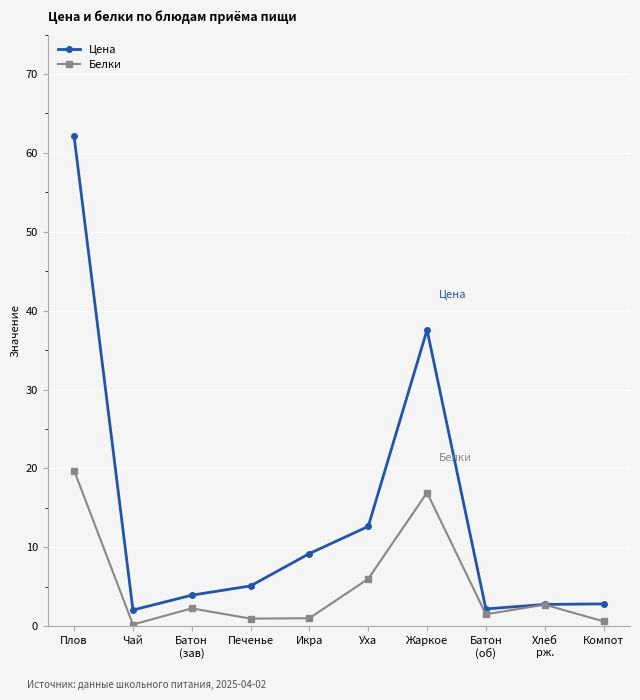

Which category has the highest value in the Белки series?

Плов